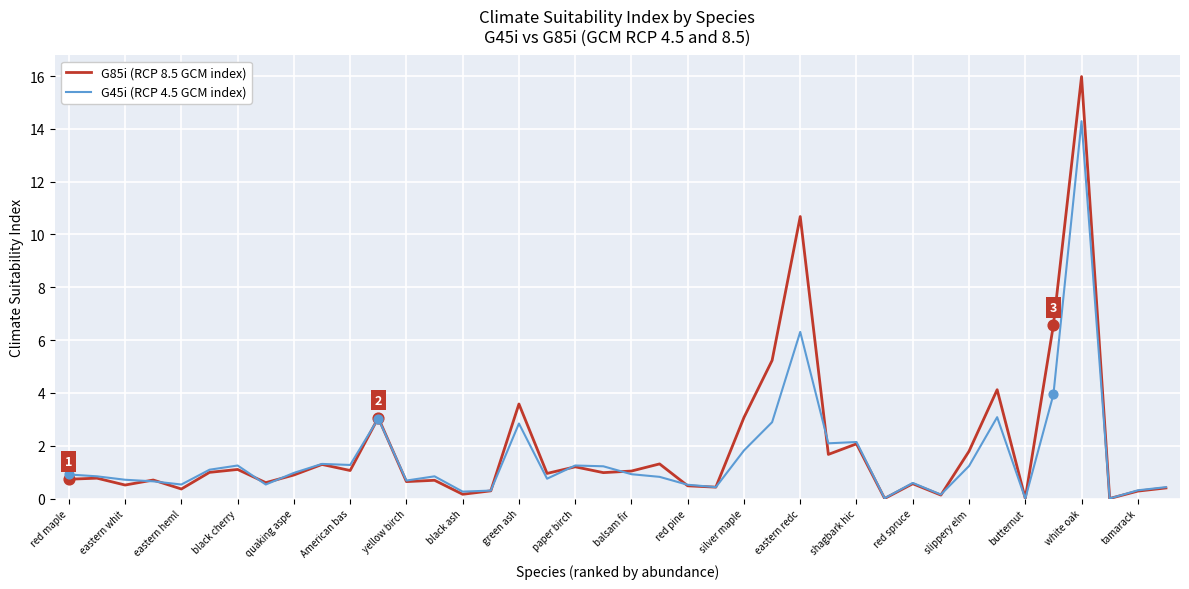

What is the maximum value shown in the chart?

16.0